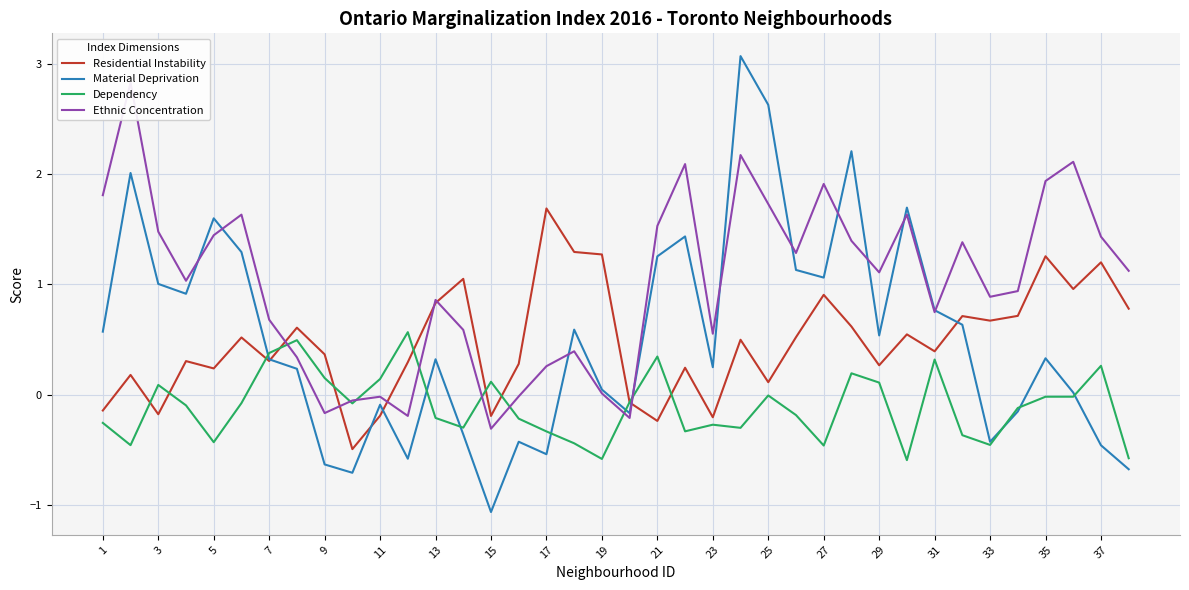

Which category has the lowest value in the Material Deprivation series?

15